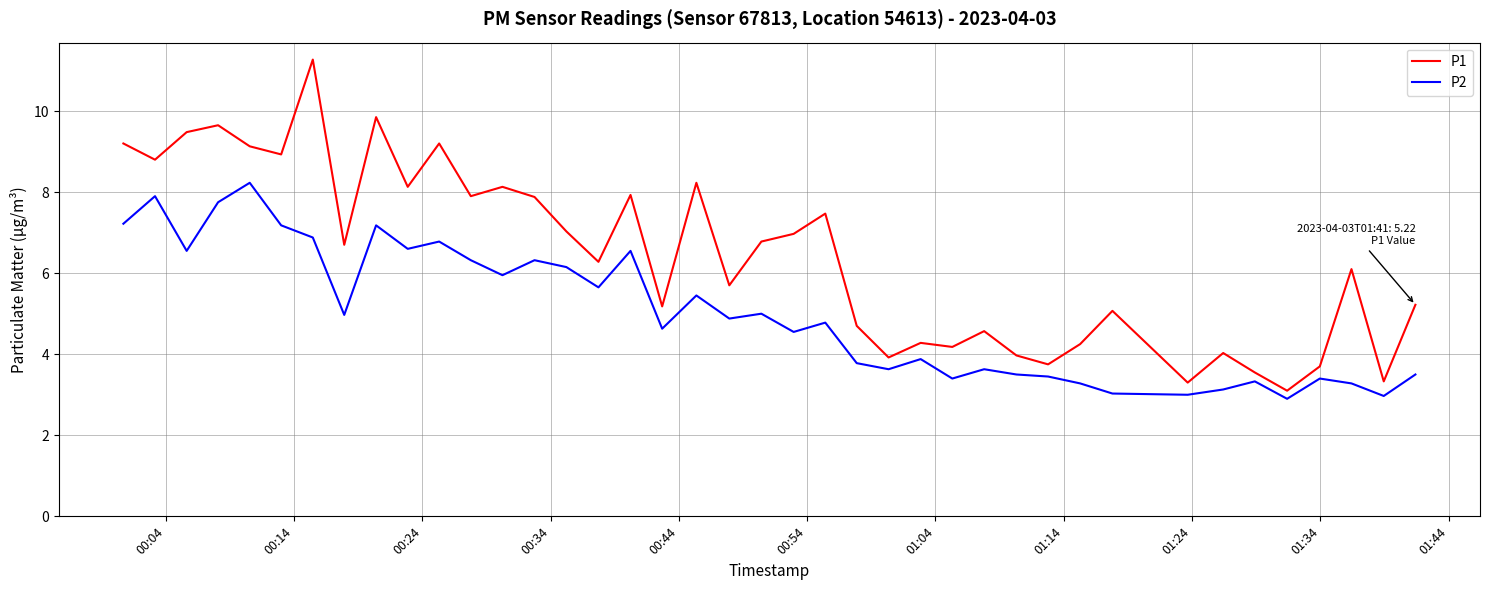

True or false: P1 and P2 intersect in this chart.

False